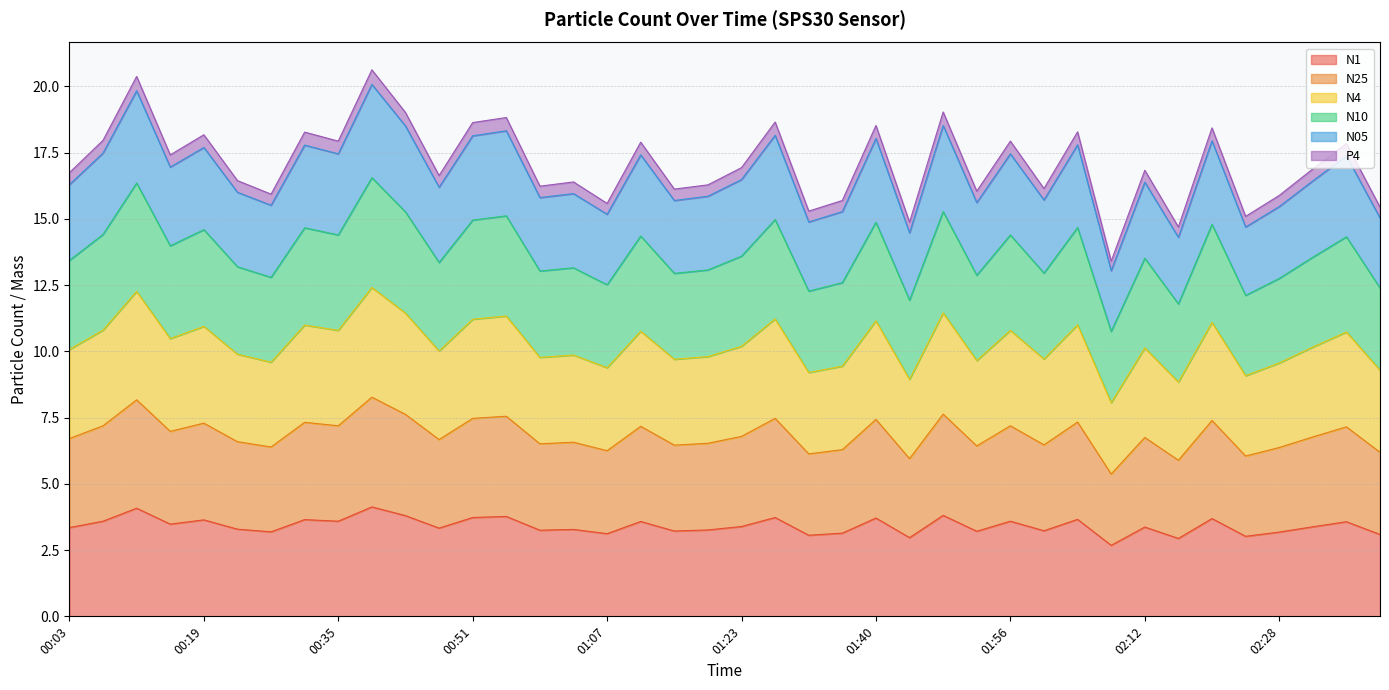

What is the lowest value of the N1 series?

2.7